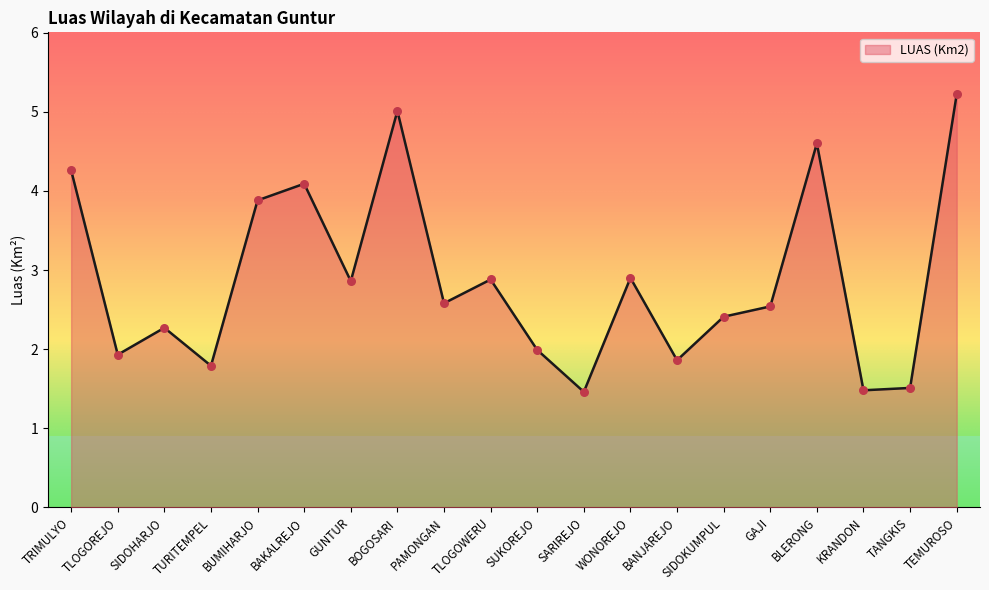

Between SIDOKUMPUL and TURITEMPEL, which is larger?

SIDOKUMPUL